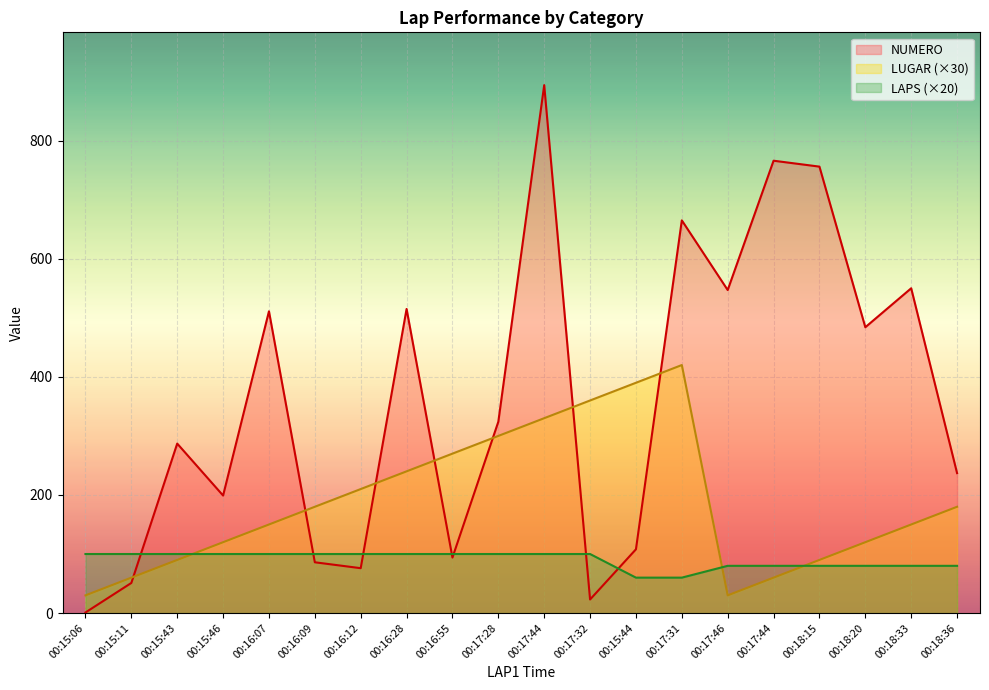

How many lines are shown in the chart?

3